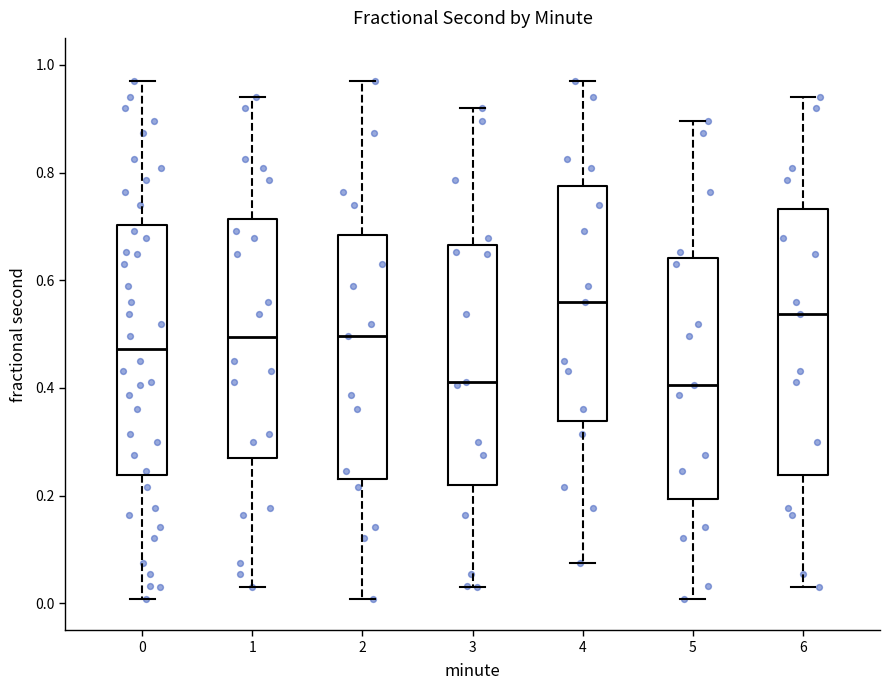

Reading left to right, transcribe this box plot: for each box, give where its median line is, the range the box spans, and where its two whiskers end, as read against the y-axis. The values are not printed on the chart, so give them approximately, as read against the axis.

0: median 0.48, box 0.24 to 0.70, whiskers 0.00 to 0.96
1: median 0.50, box 0.26 to 0.72, whiskers 0.04 to 0.94
2: median 0.50, box 0.24 to 0.68, whiskers 0.00 to 0.96
3: median 0.42, box 0.22 to 0.66, whiskers 0.04 to 0.92
4: median 0.56, box 0.34 to 0.78, whiskers 0.08 to 0.96
5: median 0.40, box 0.20 to 0.64, whiskers 0.00 to 0.90
6: median 0.54, box 0.24 to 0.74, whiskers 0.04 to 0.94